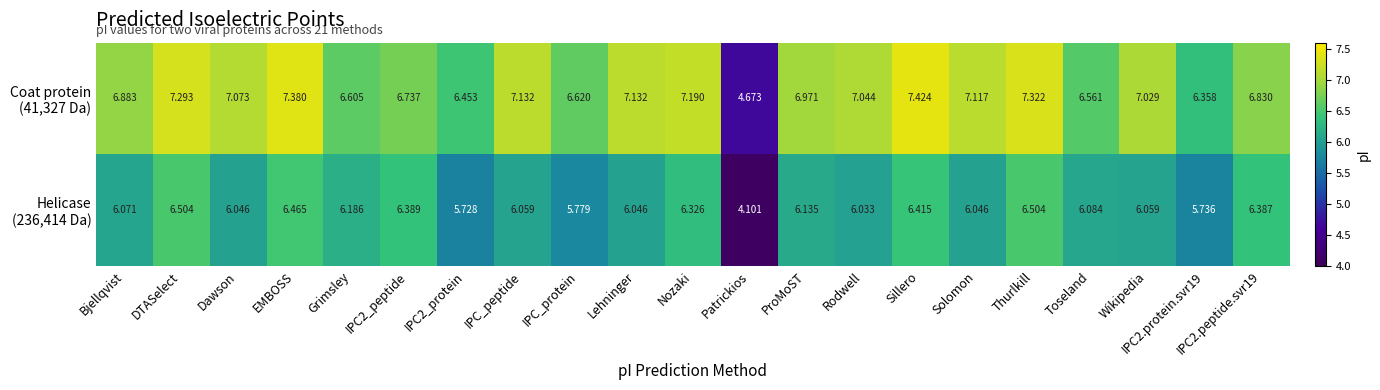

Which label corresponds to the smallest value in the chart?

Patrickios